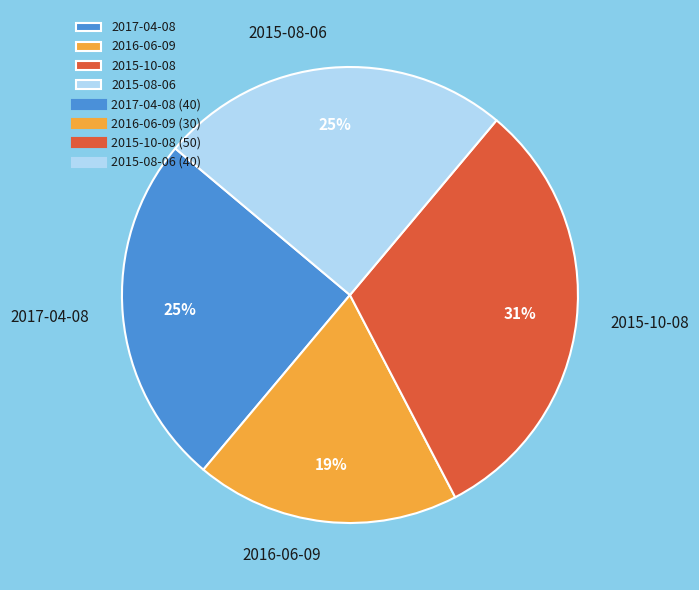

Does 2016-06-09 represent more than half of the total?

No